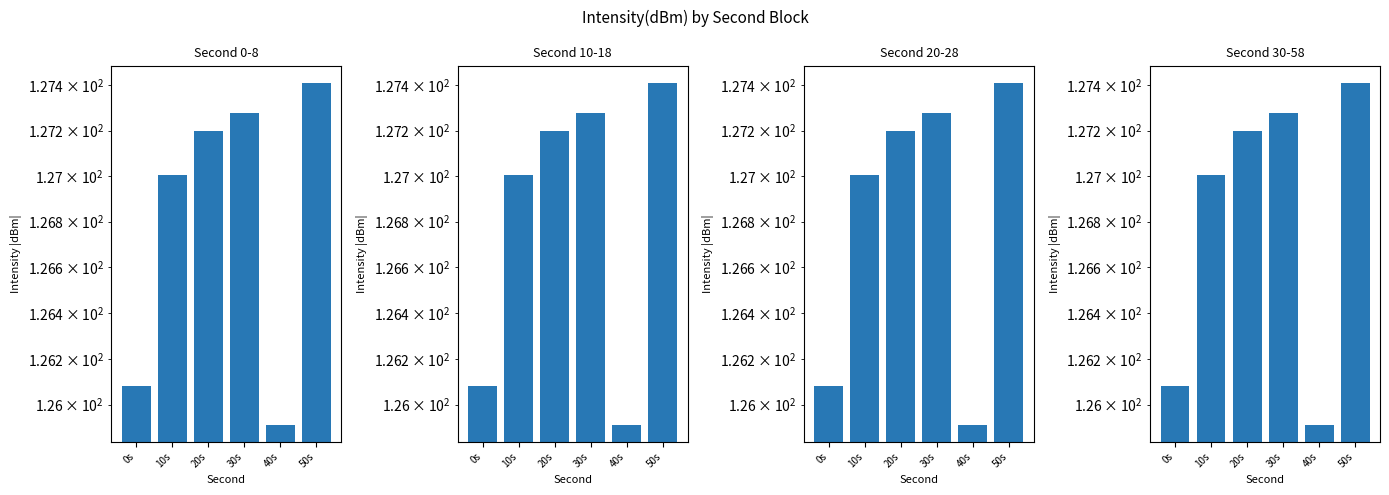

How many values exceed 127?

4